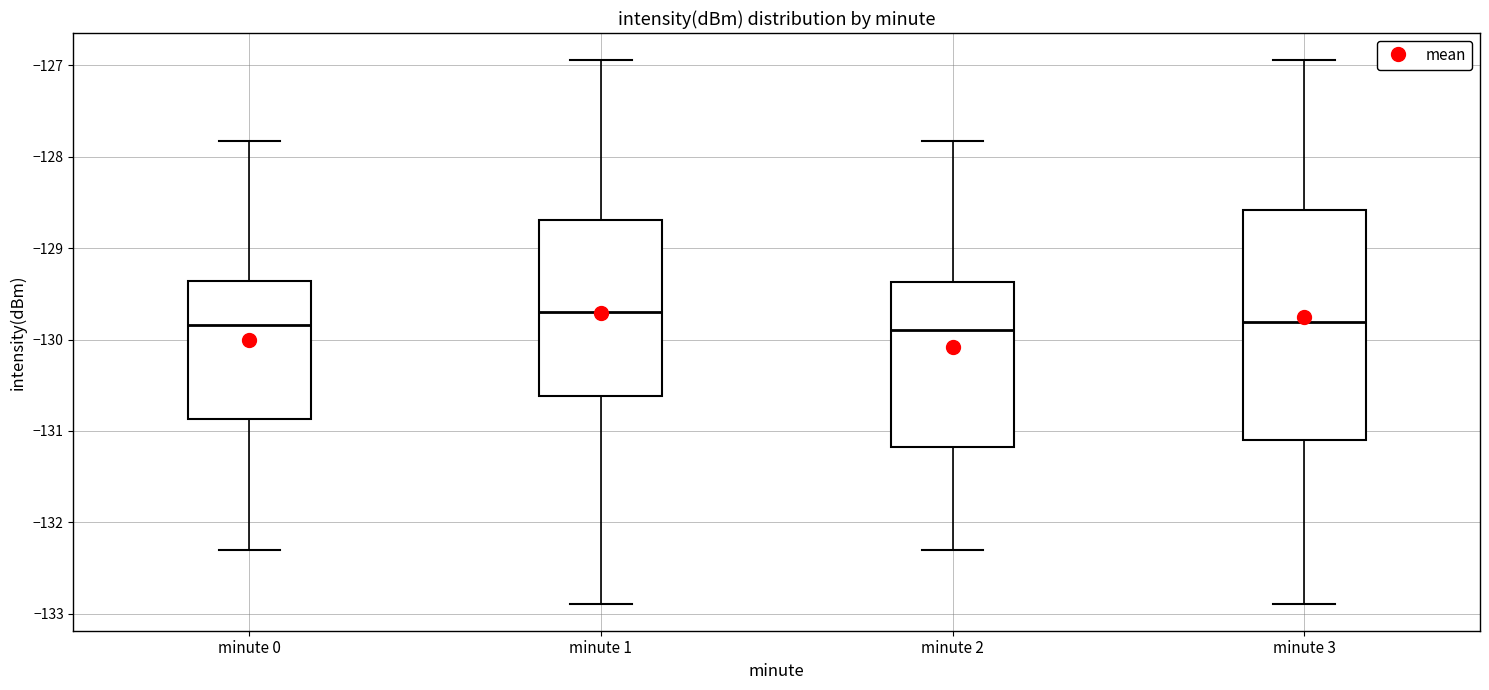

Where is the lower edge of the box for minute 2 on the y-axis? The values are not printed on the chart, so give them approximately, as read against the axis.

-131.2